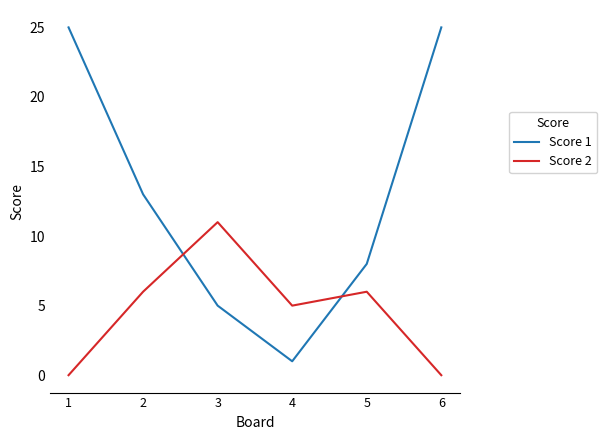

True or false: Score 2 and Score 1 cross at least once.

True